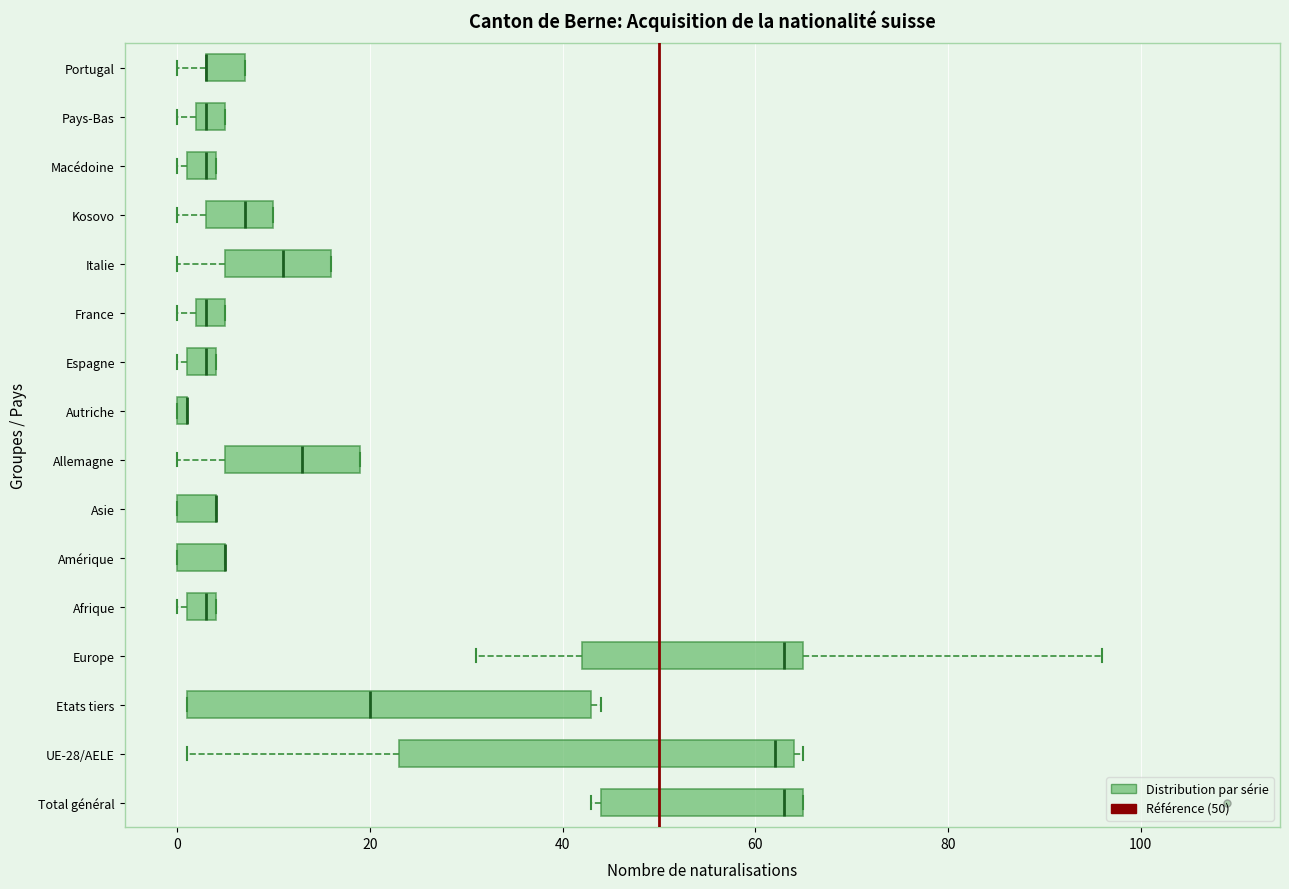

Where is the right edge of the box for France on the x-axis? The values are not printed on the chart, so give them approximately, as read against the axis.

6